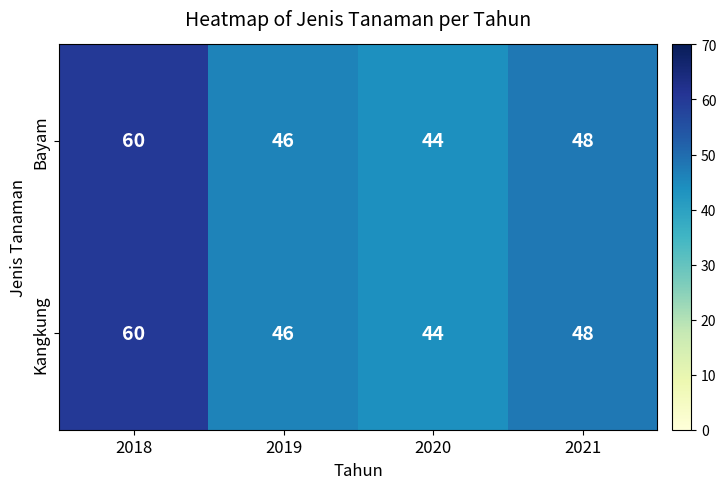

At how many categories does at least one series exceed 45?

3